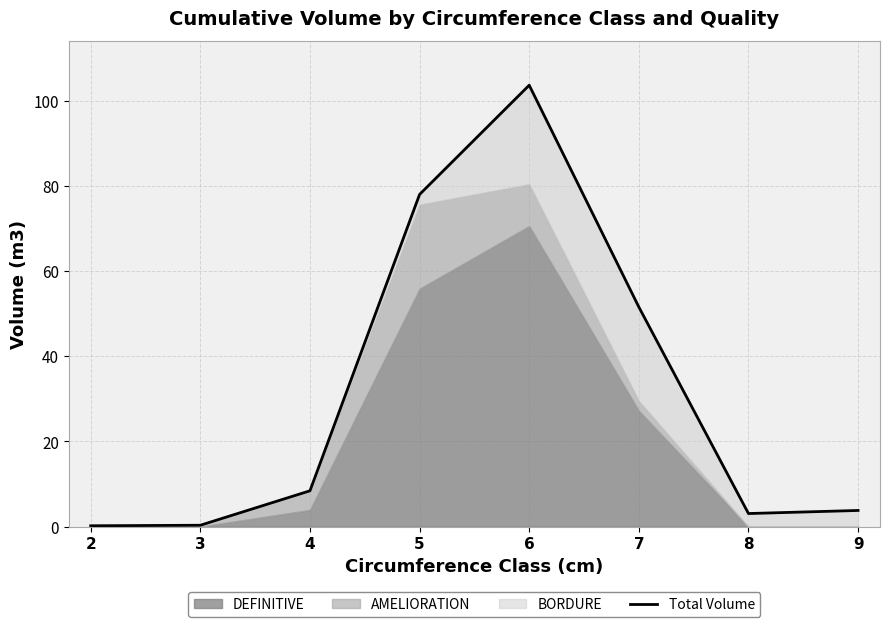

Which category has the highest value across all series?

6